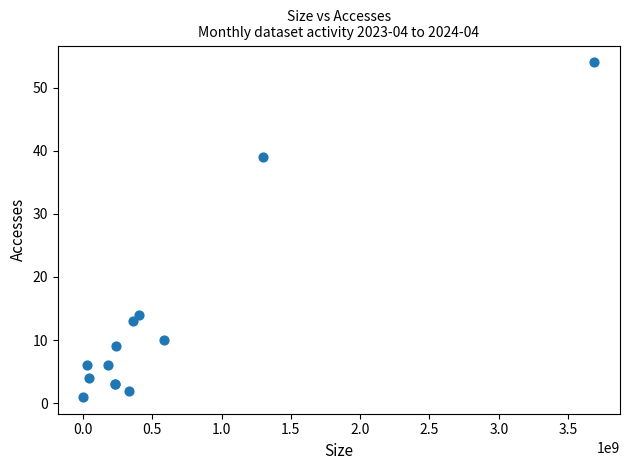

What Y value in the scatter plot is closest to 27?

39